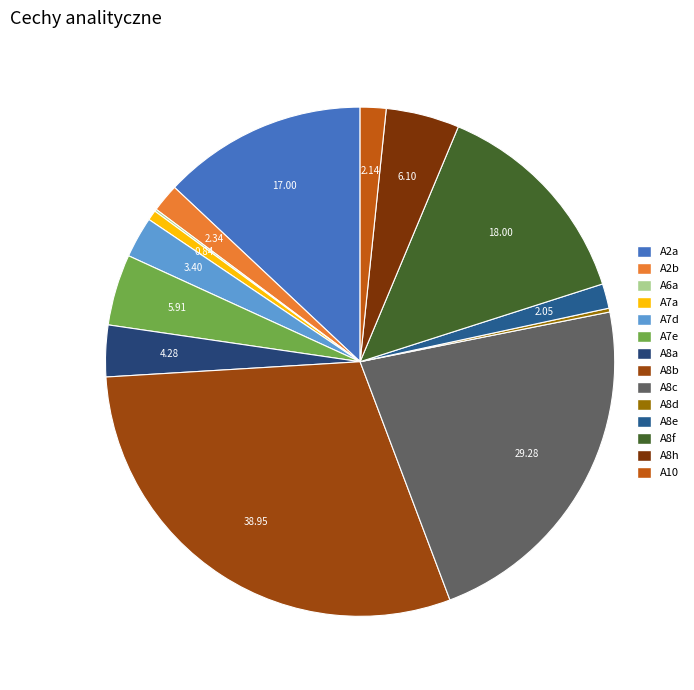

What is the largest slice in the pie chart?

A8b